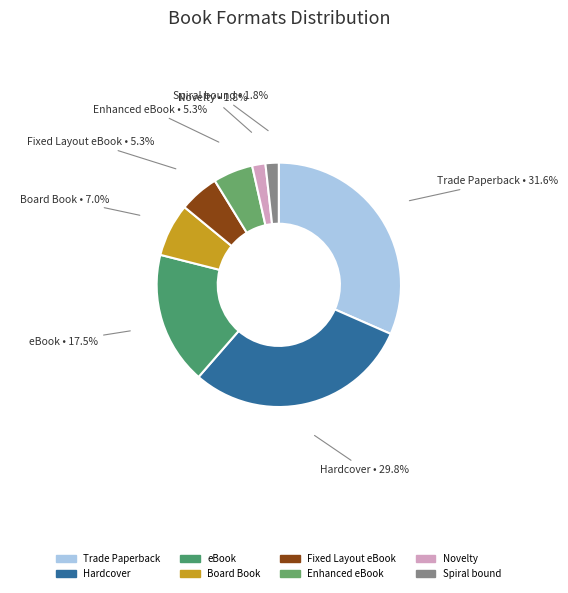

What portion of the pie excludes eBook?

82.5%